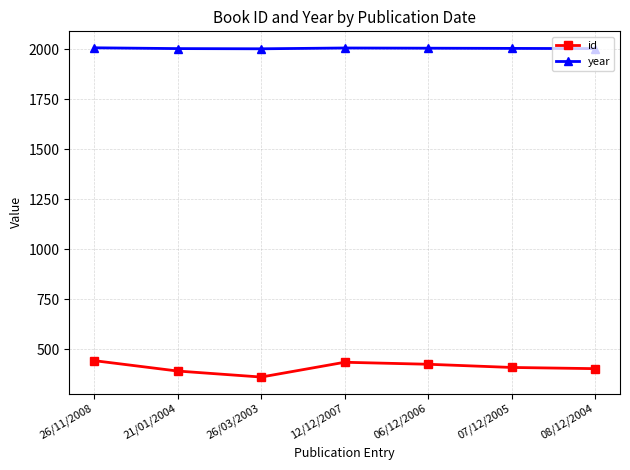

True or false: id and year intersect in this chart.

False